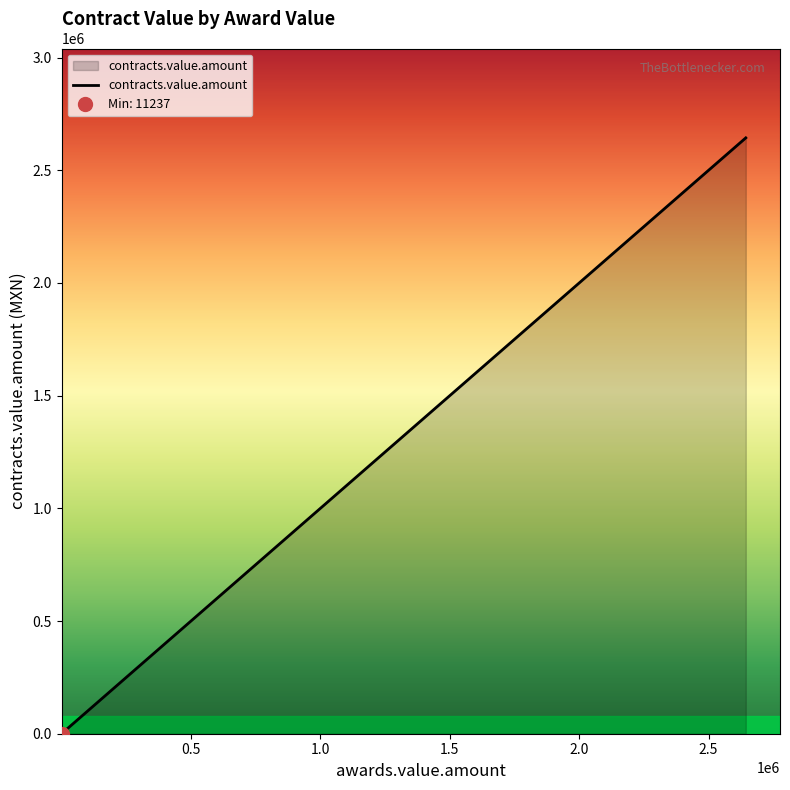

True or false: there are more than 2 points higher than both neighbors.

False